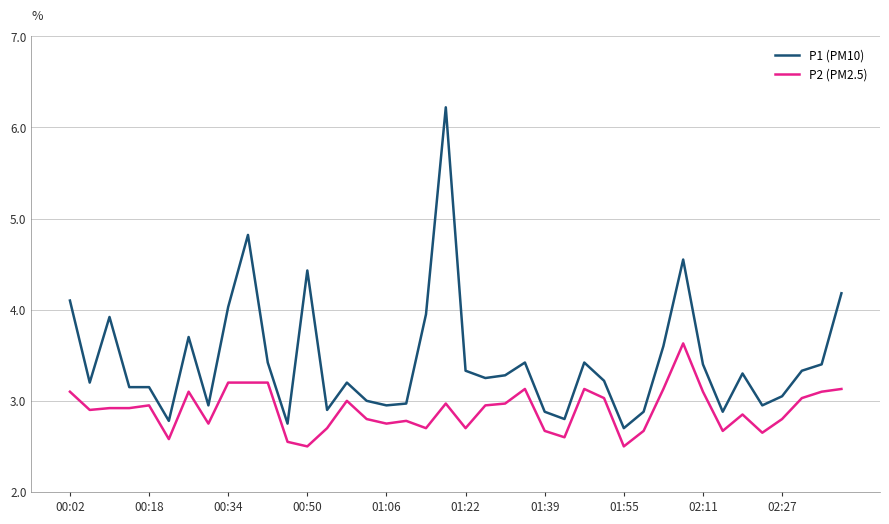

Which series has the largest total across all categories?

P1 (PM10)